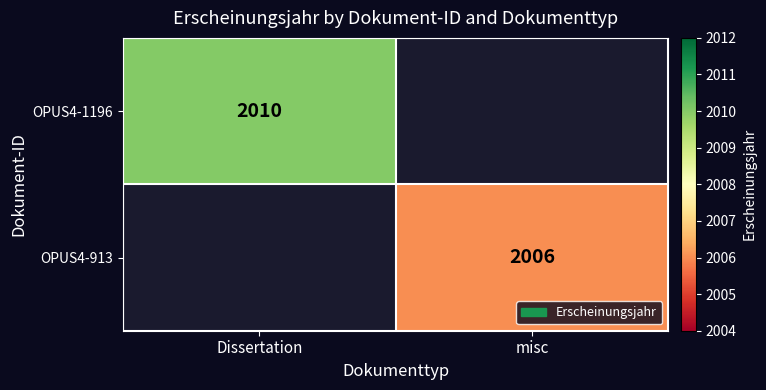

True or false: OPUS4-1196 has a value of 3403.3 at Dissertation.

False